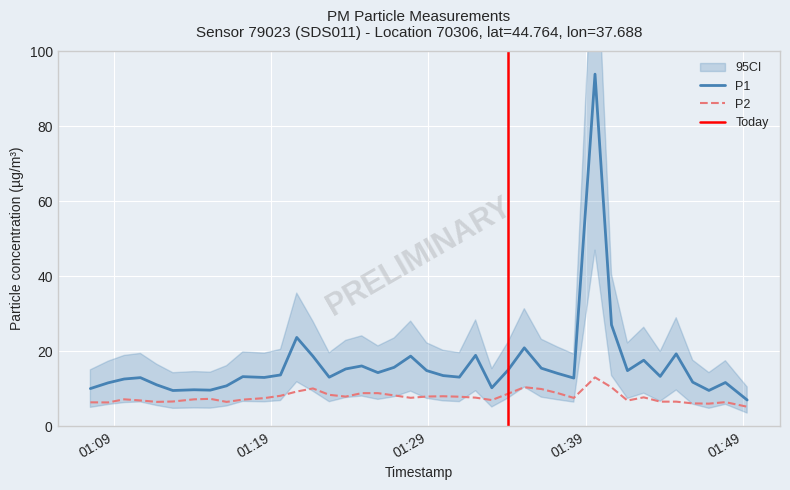

What is the lowest value of the P1 series?

7.0